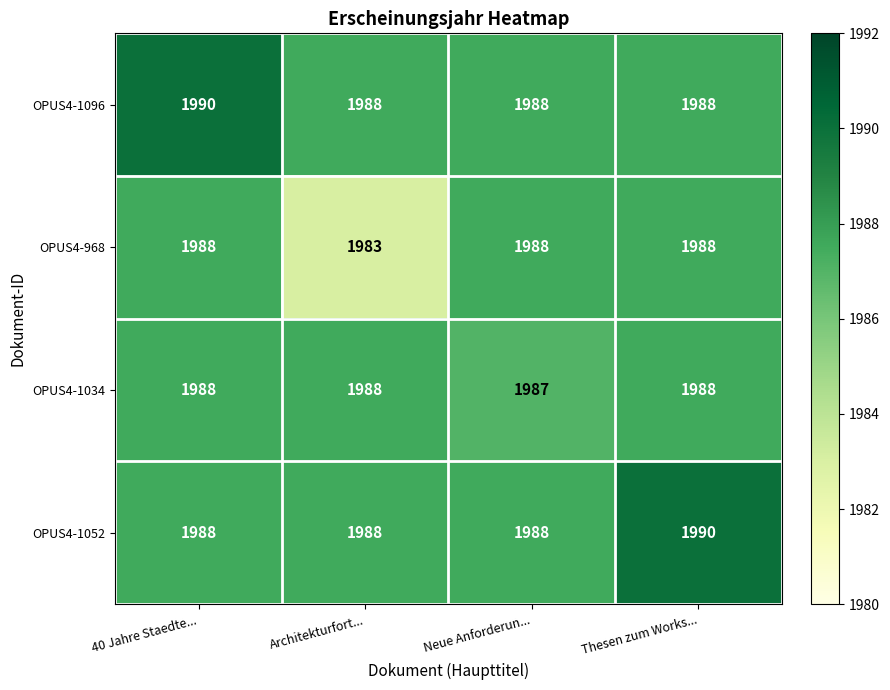

What is the sum of all OPUS4-1034 values?

7951